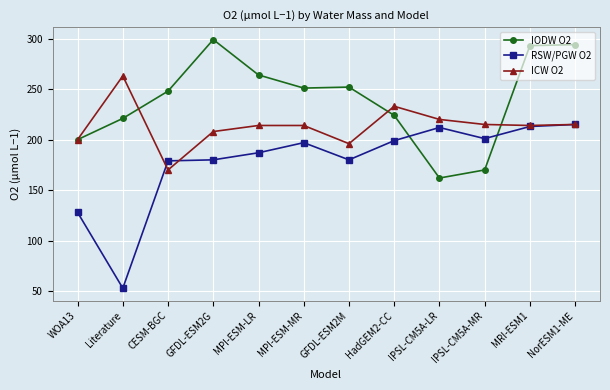

In IODW O2, how many points are higher than both neighbors (excluding endpoints)?

2